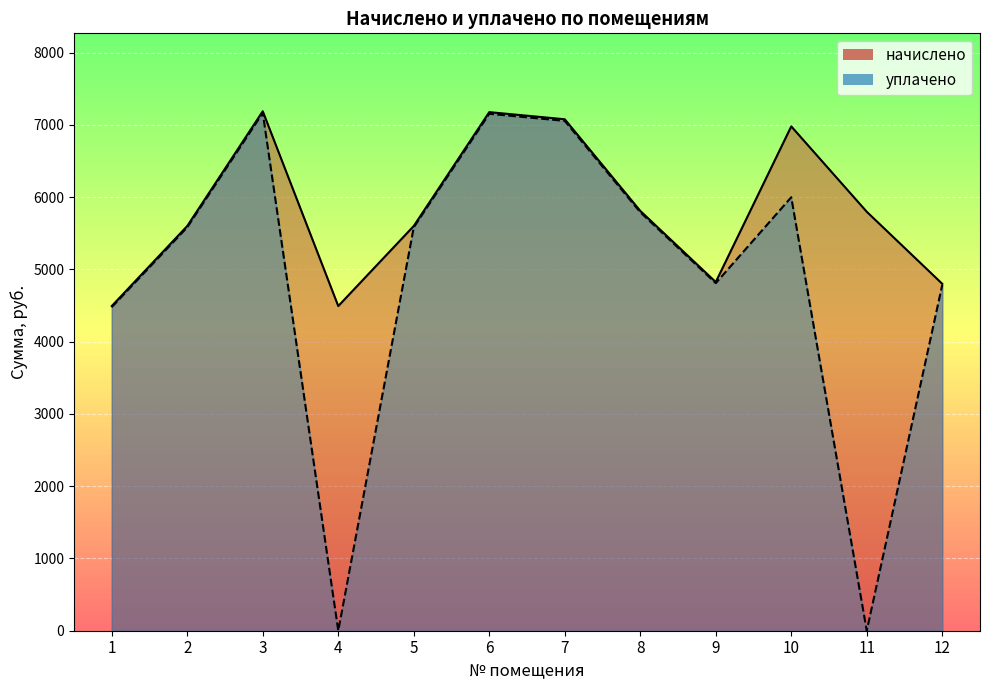

How many lines are shown in the chart?

2